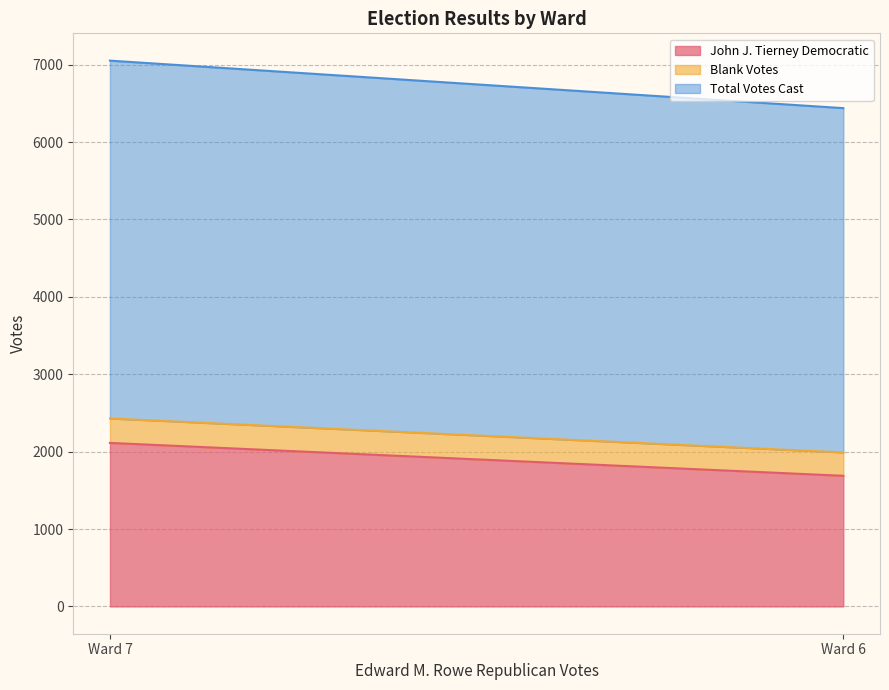

At which label is John J. Tierney Democratic closest to 1900?

Ward 6